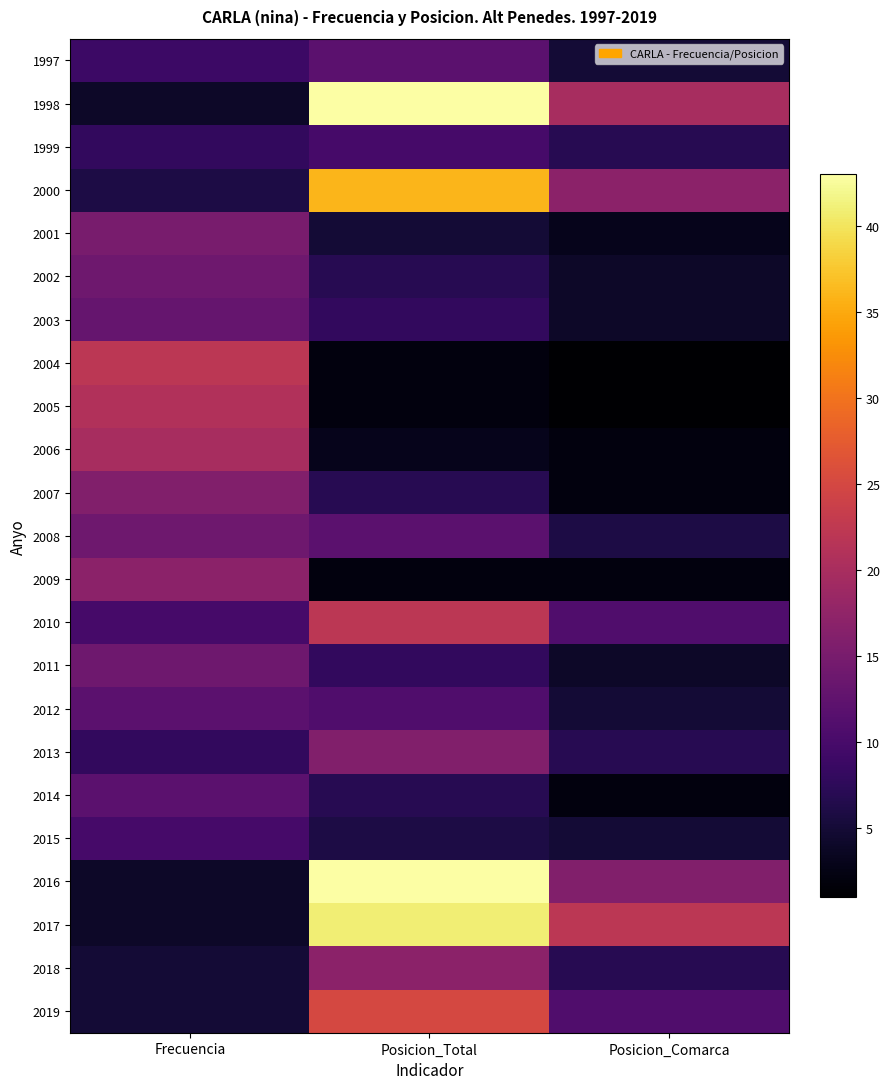

Which has a higher value, Frecuencia or Posicion_Total?

Posicion_Total